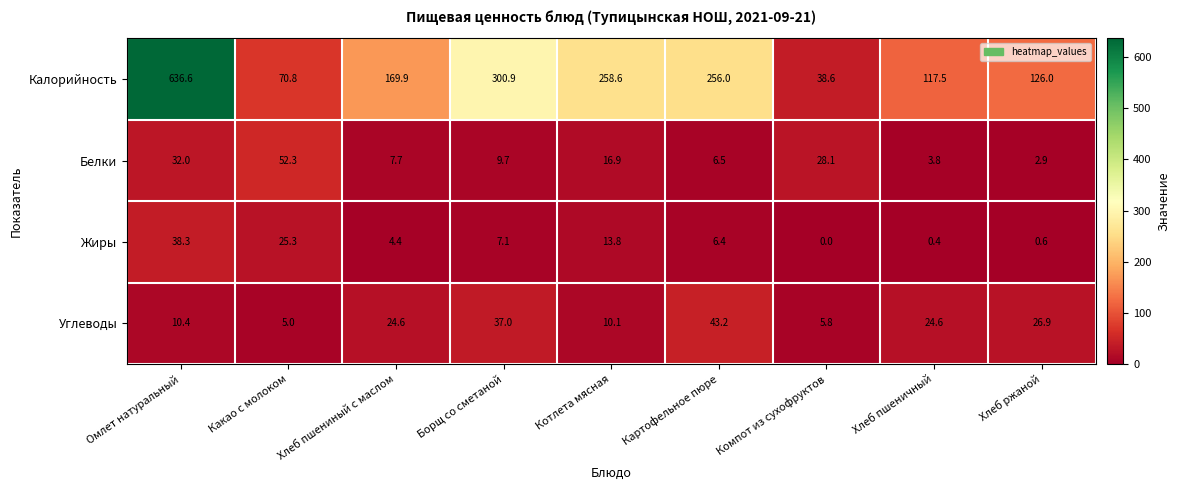

Which category has the highest value across all series?

Омлет натуральный